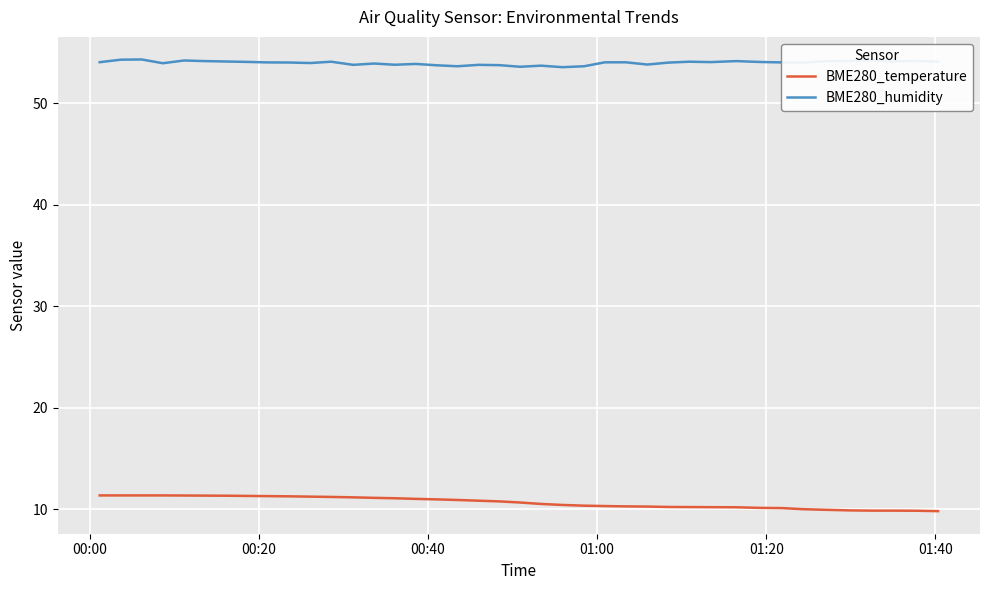

List the series in order of their overall mean, highest first.

BME280_humidity, BME280_temperature